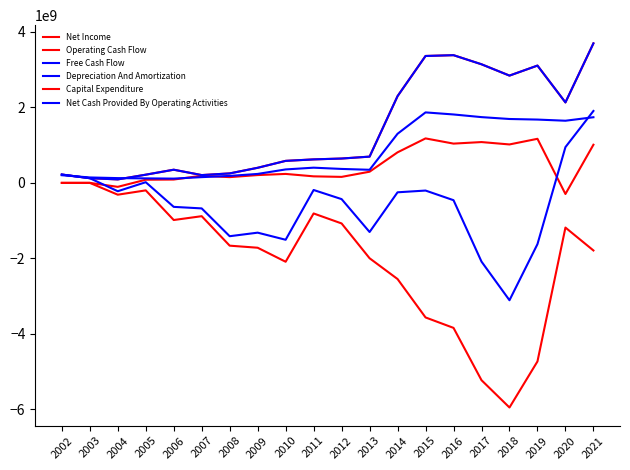

Is this an area chart (filled region under the line)?

No